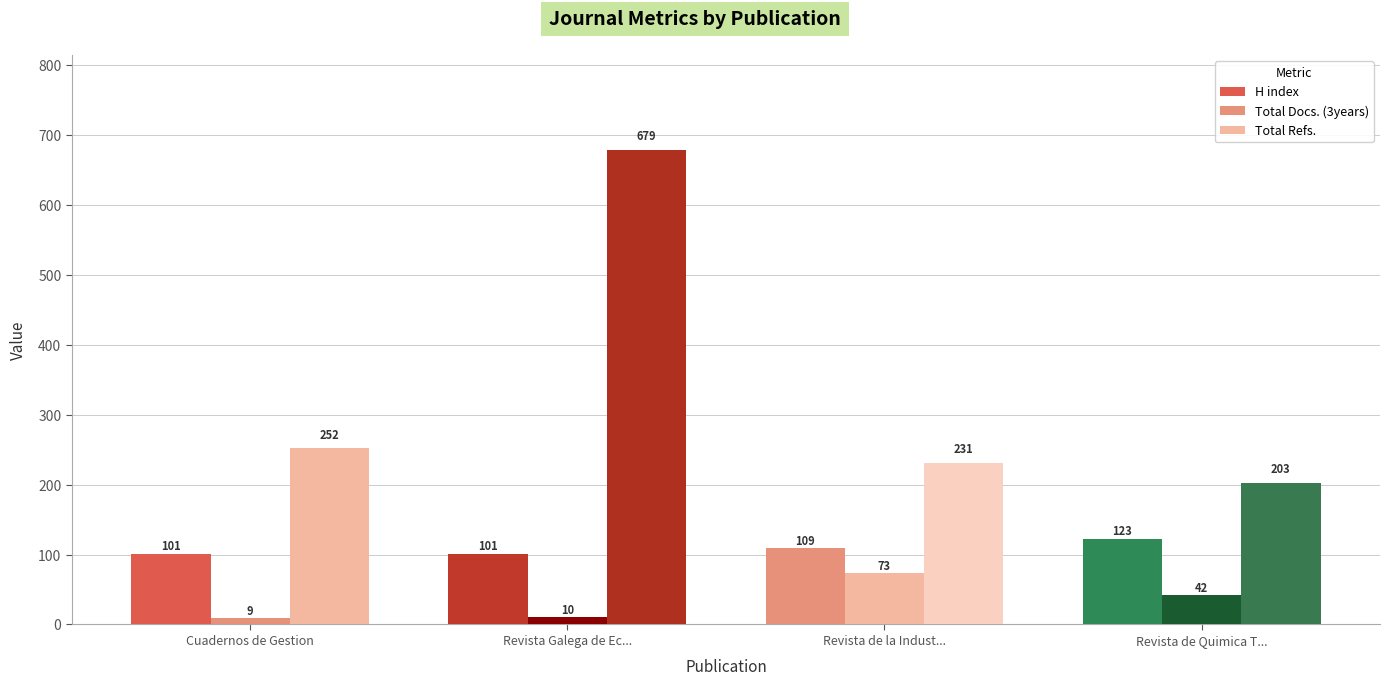

How many bars are there in total?

12